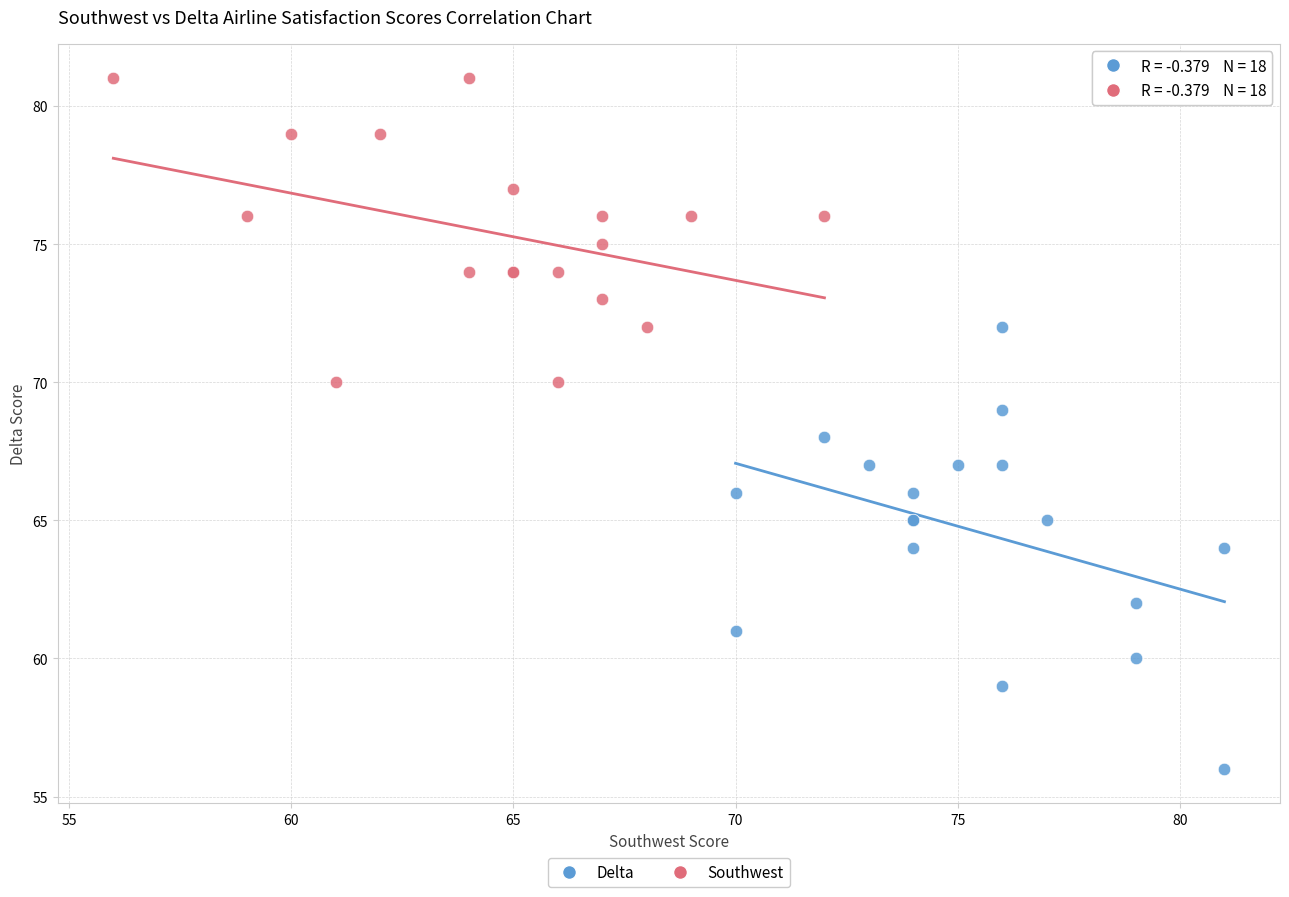

Which series reaches the minimum Y coordinate?

Delta